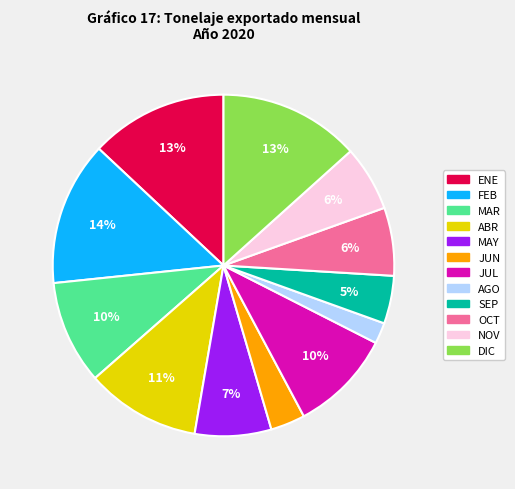

Combined, do JUL and NOV account for over 50%?

No